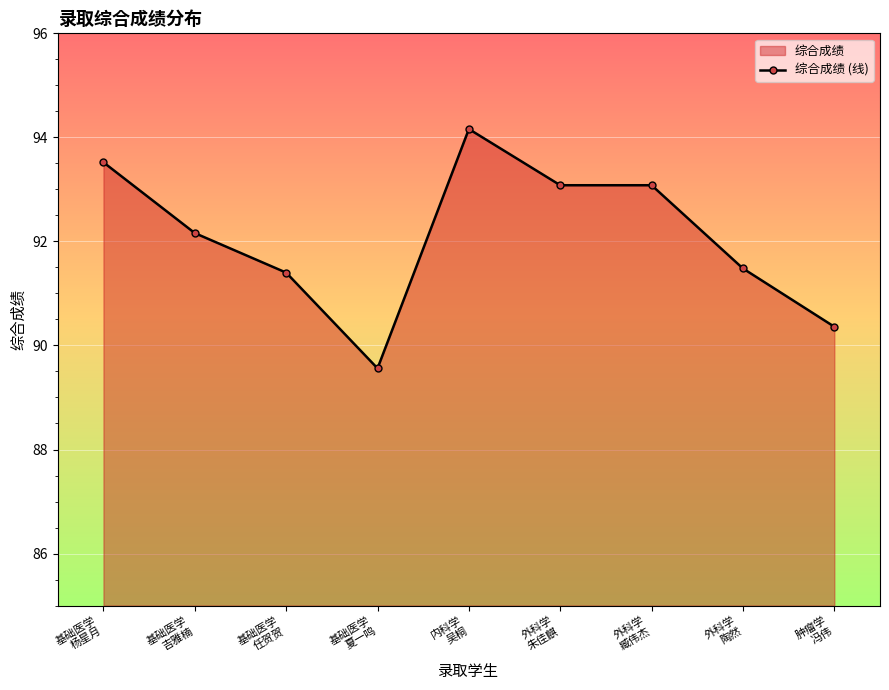

What is the smallest value displayed?

89.6